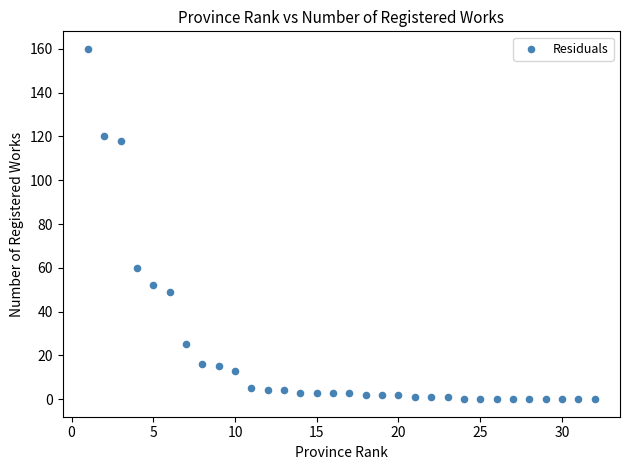

What Y value in the scatter plot is closest to 80?

60